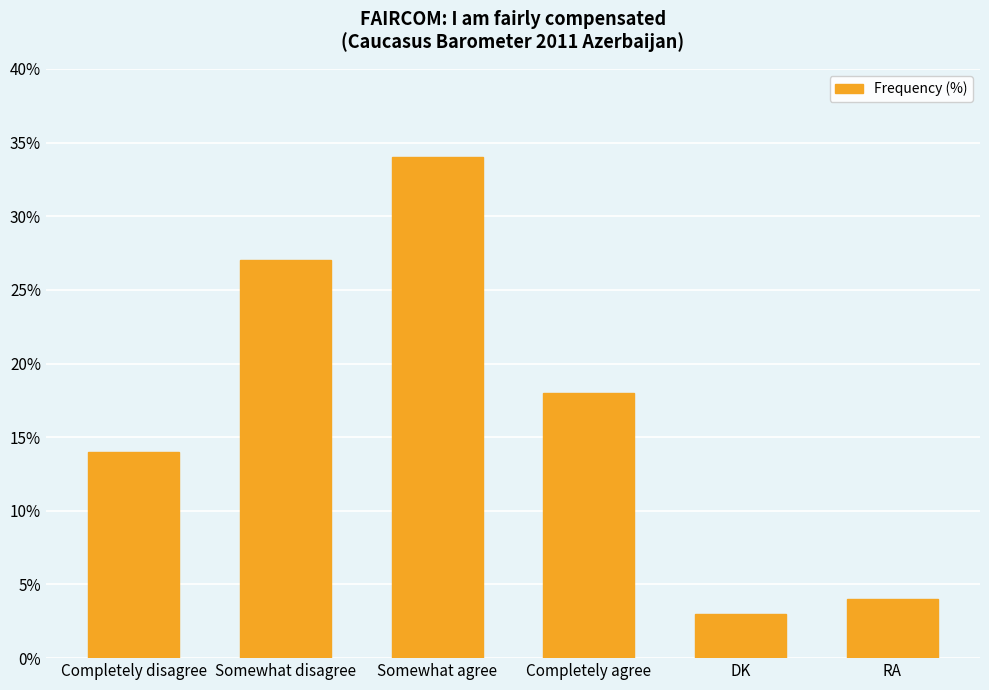

Is it true that the value at Somewhat agree is 15?

False